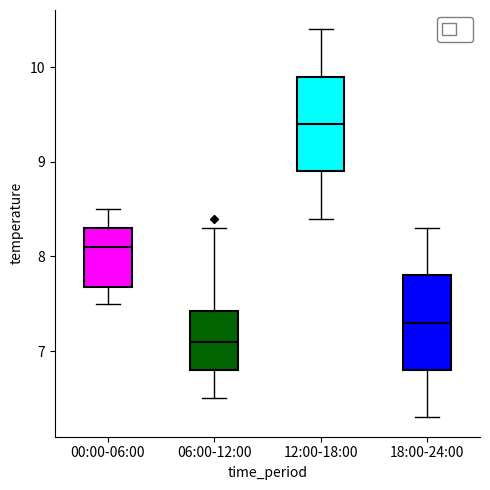

Which box's median line is the highest?

12:00-18:00